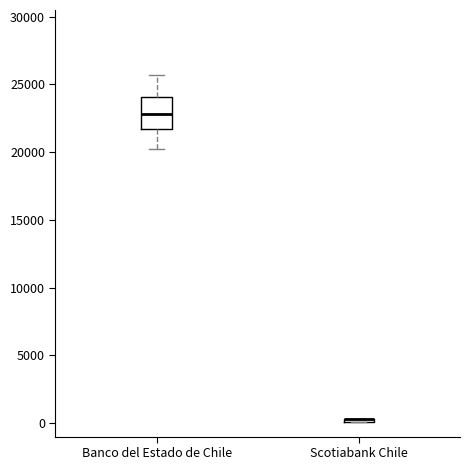

Comparing the boxes themselves (not the whiskers), which one is the tallest?

Banco del Estado de Chile